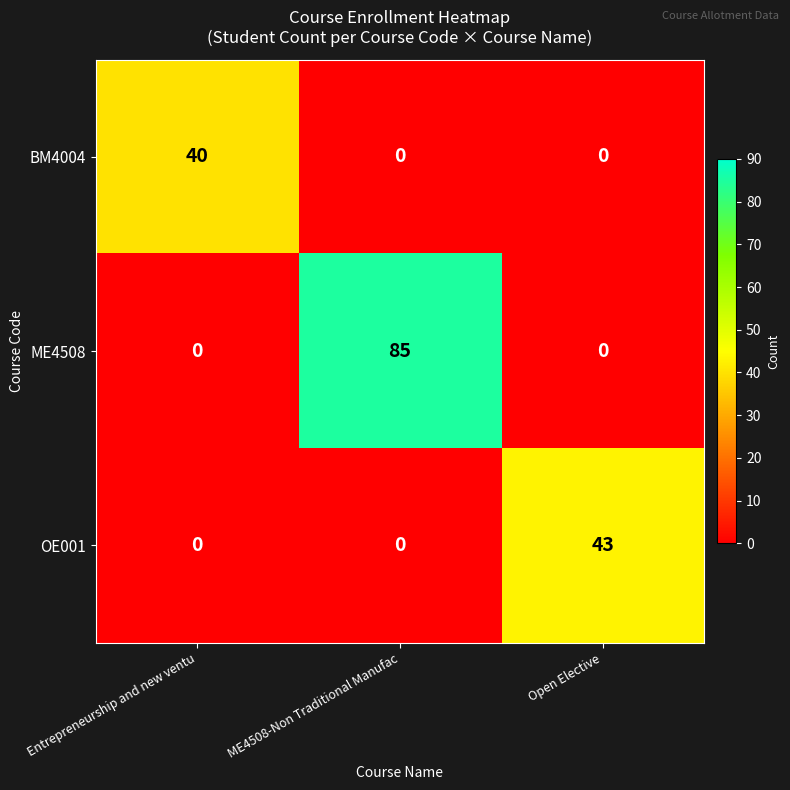

Reading left to right, list all the values displayed in this chart.

BM4004: 40	0	0
ME4508: 0	85	0
OE001: 0	0	43